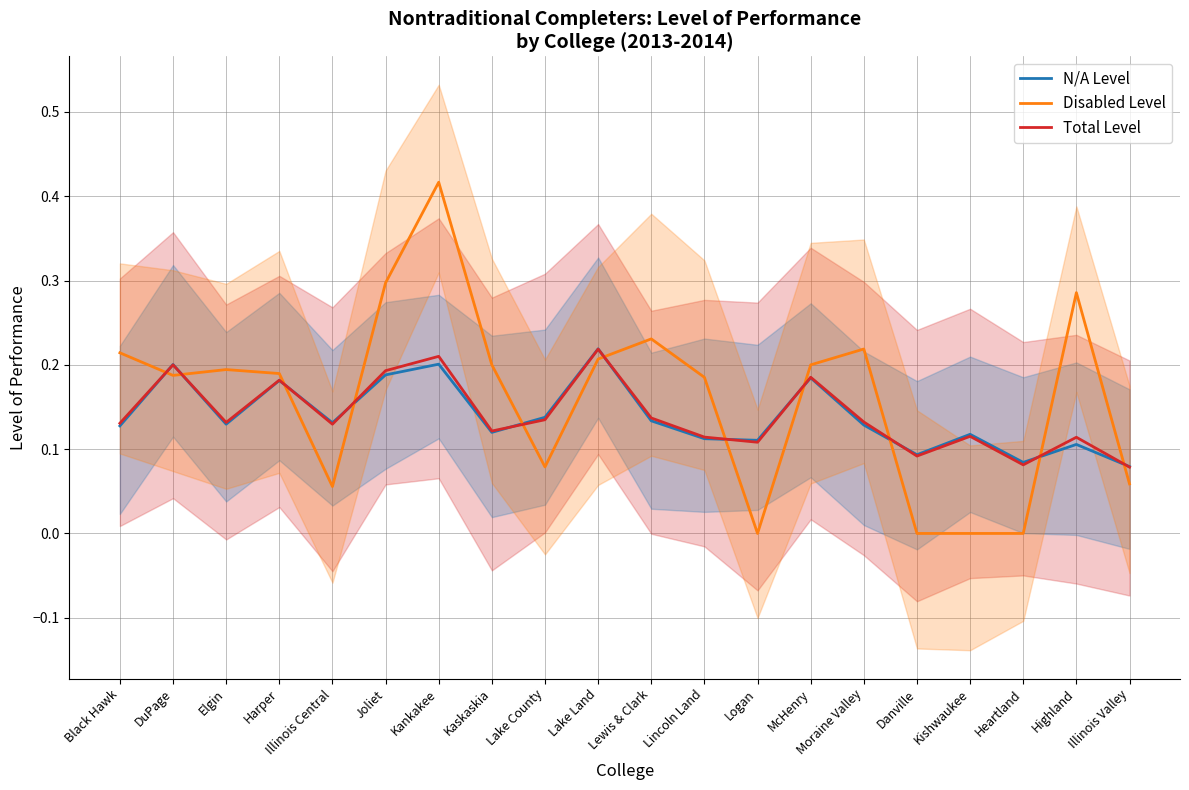

Which series has the largest total across all categories?

Disabled Level